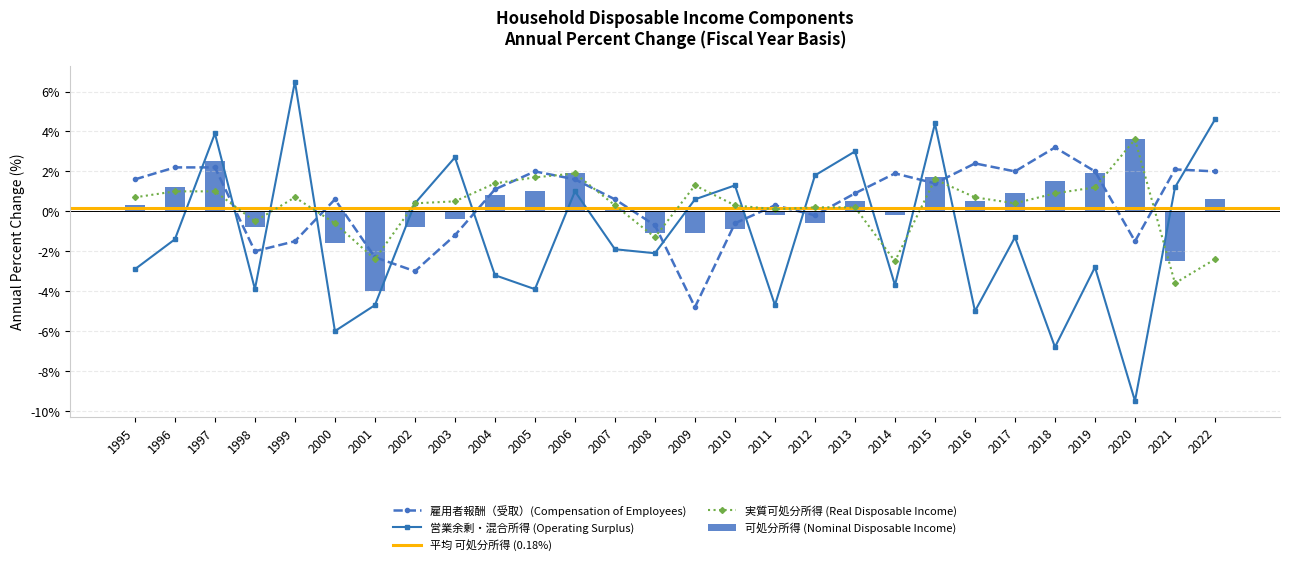

Rank the series by their maximum value, from lowest to highest.

雇用者報酬（受取）, 可処分所得, 実質可処分所得, 営業余剰・混合所得